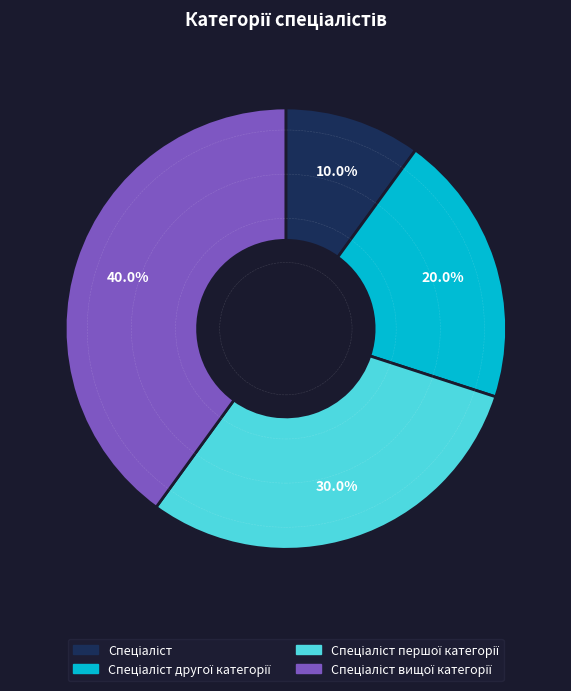

Is there any slice that represents more than half of the pie?

No